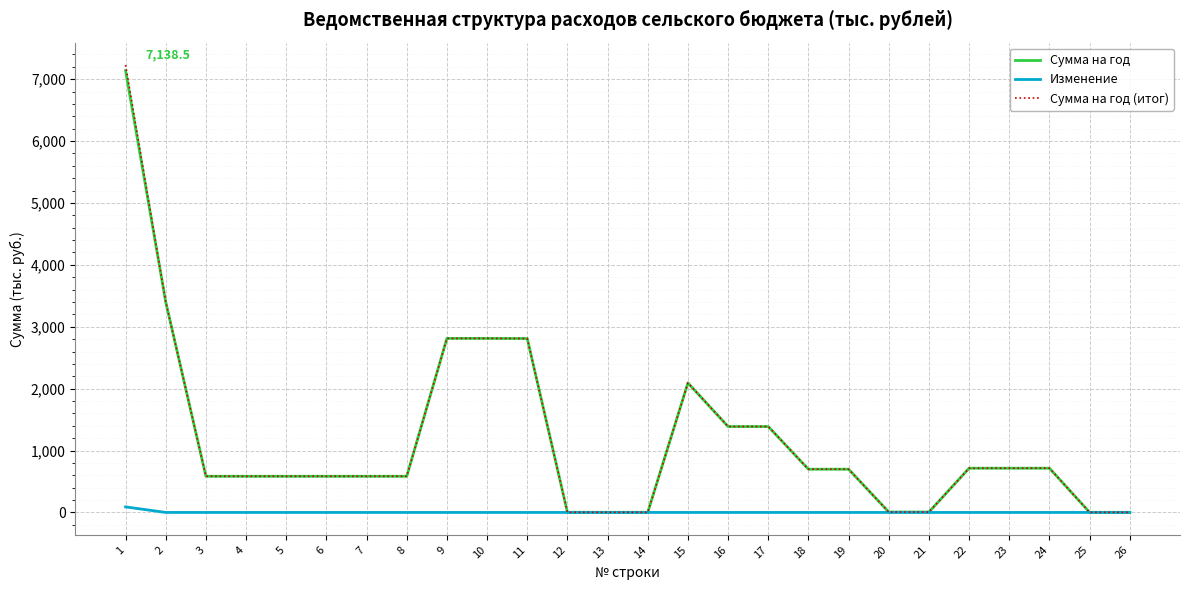

The value of Изменение at 15 is 0.0. True or false?

True